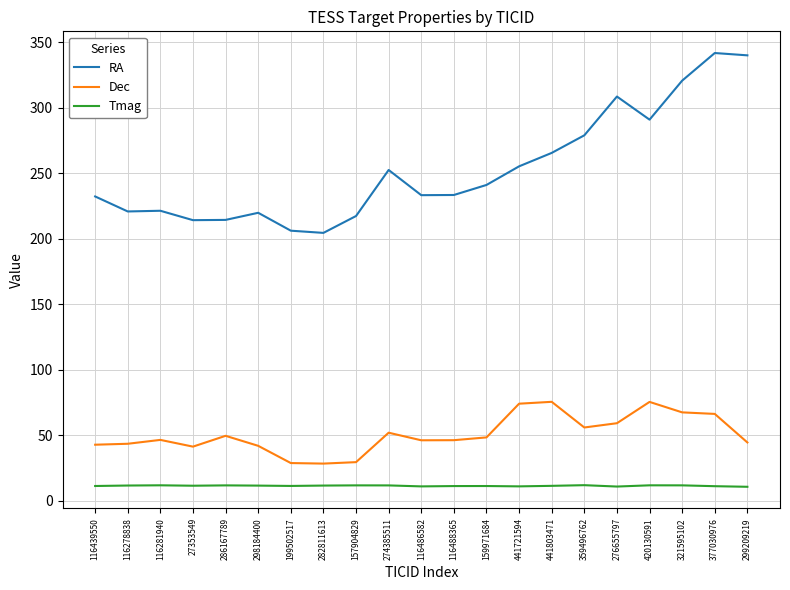

Which series has the largest total across all categories?

RA